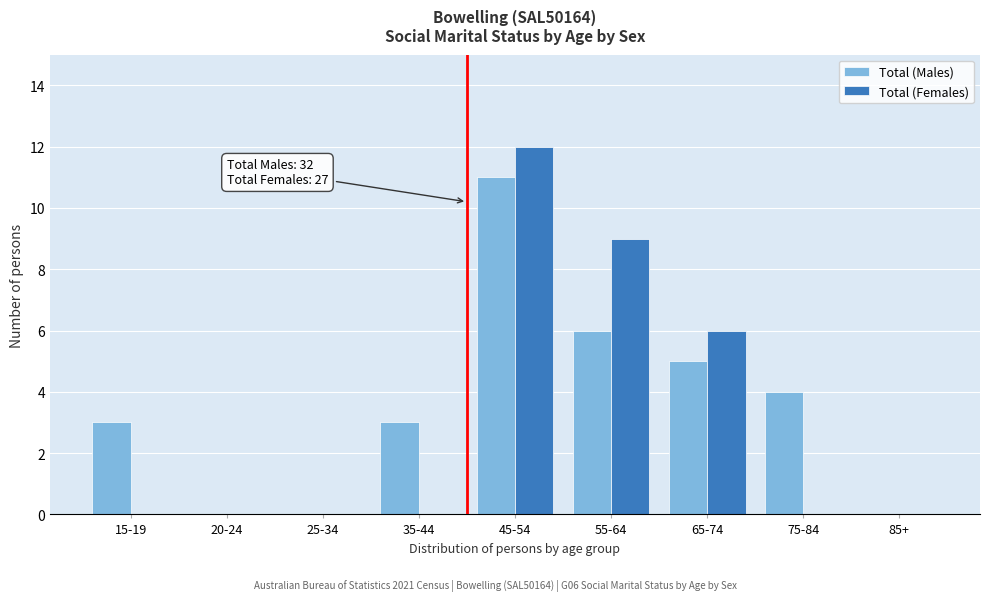

Reading right to left, extract all data points from this chart.

Total (Males): 85+=0	75-84=4	65-74=5	55-64=6	45-54=11	35-44=3	25-34=0	20-24=0	15-19=3
Total (Females): 85+=0	75-84=0	65-74=6	55-64=9	45-54=12	35-44=0	25-34=0	20-24=0	15-19=0